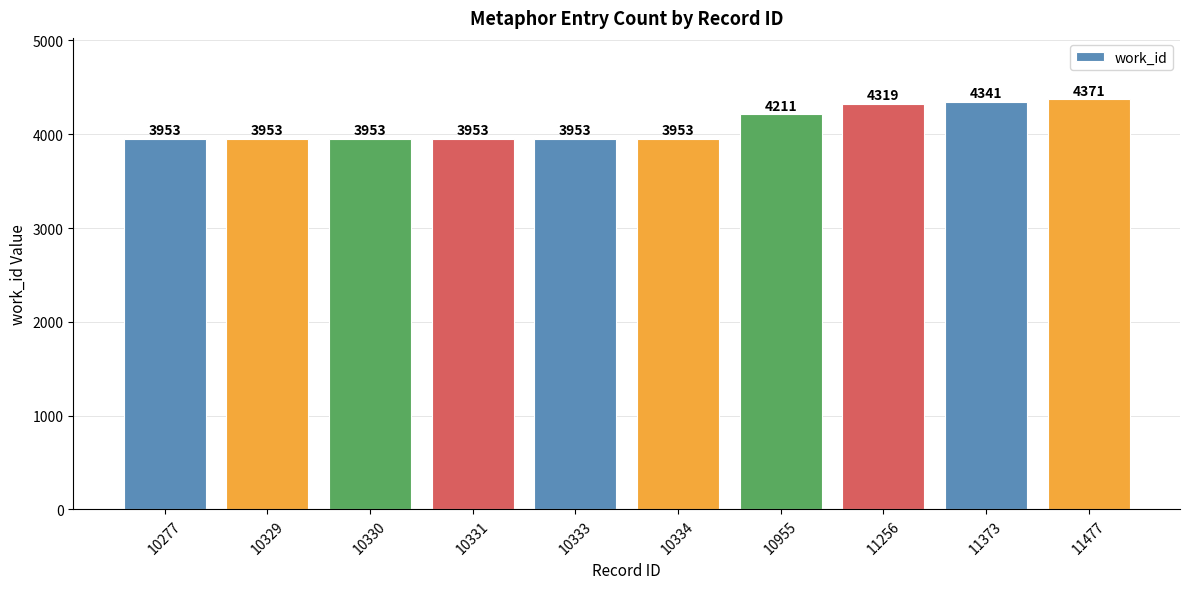

What is the difference between the maximum and minimum values?

418